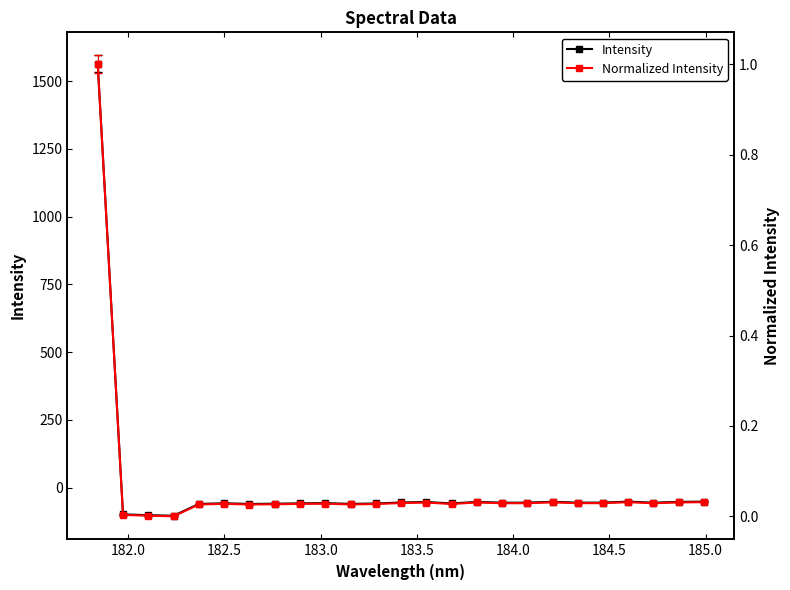

After their last crossing, which series has the higher values: Normalized Intensity or Intensity?

Normalized Intensity